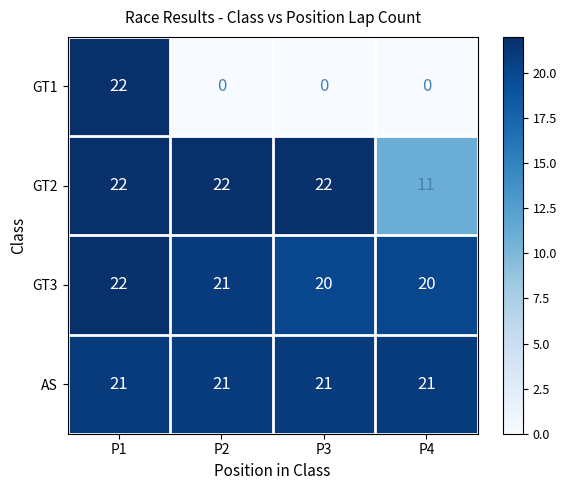

At which label is GT2 closest to 16?

P4